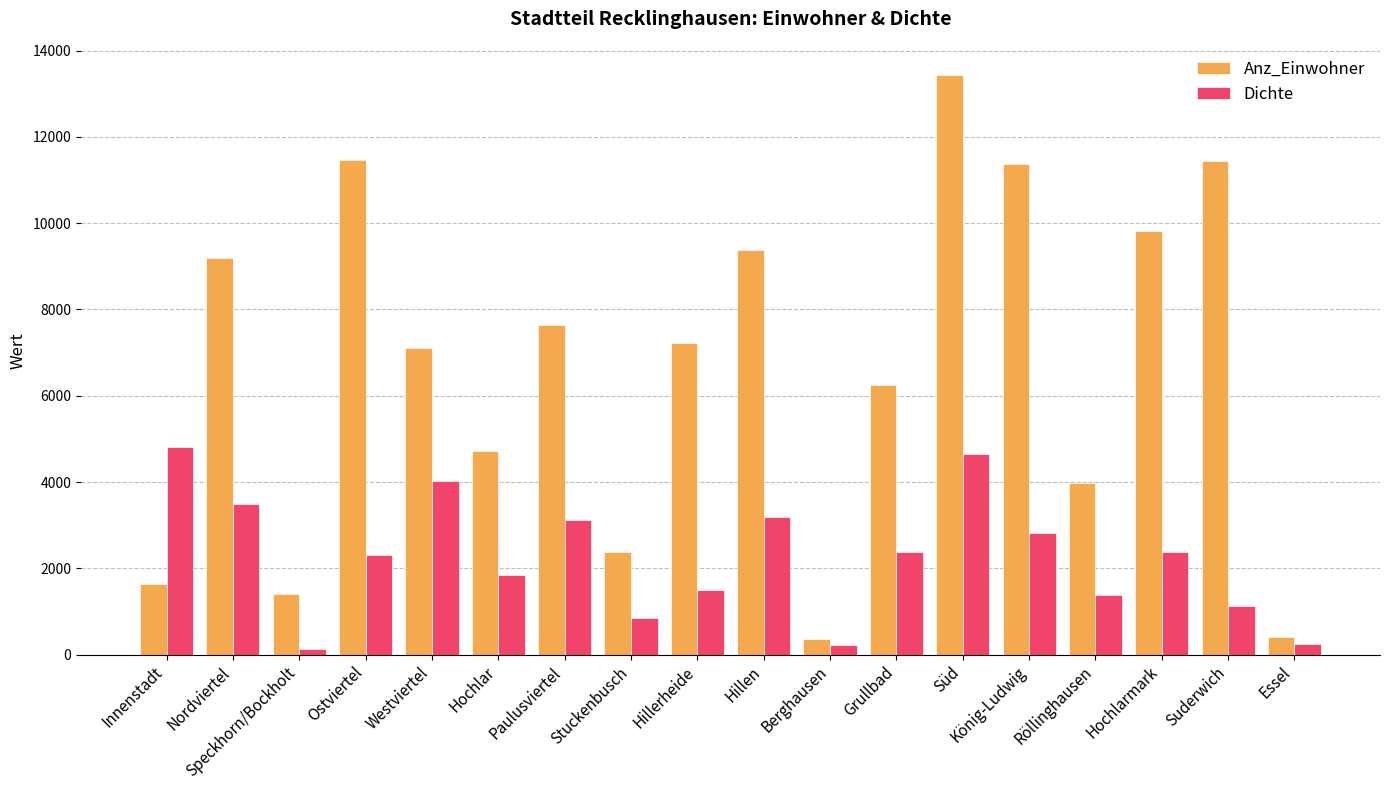

What is the spread (max minus min) of values at Hochlar?

2876